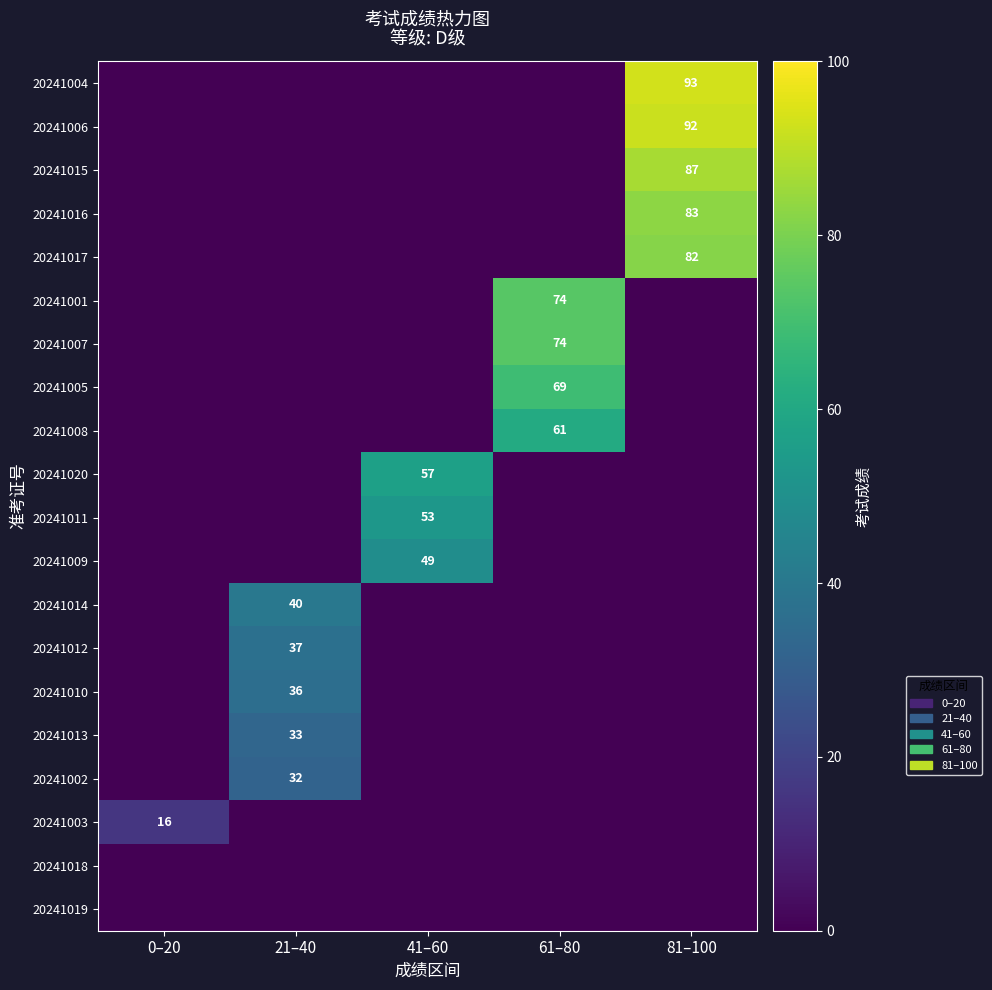

Is it true that 20241014 equals 59 at 21–40?

False